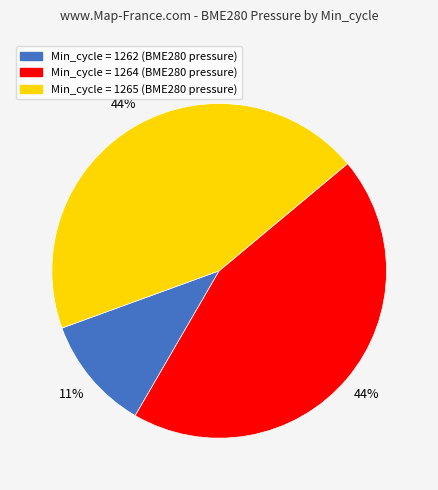

The Min_cycle = 1265 (BME280 pressure) slice represents 30% of the pie. True or false?

False